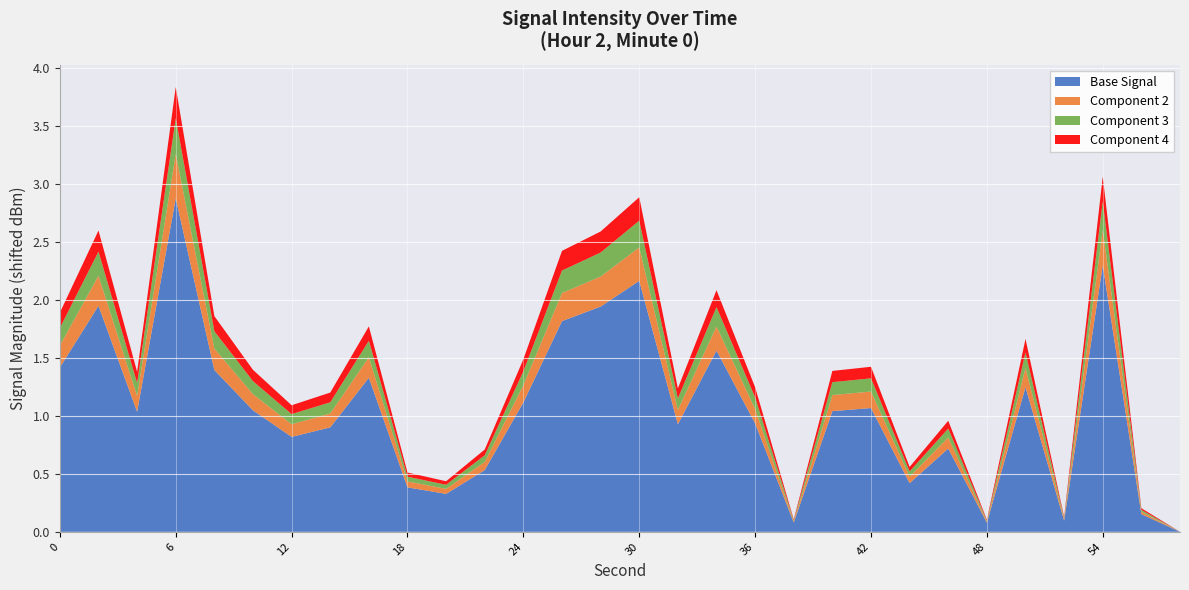

Reading left to right, list all the values displayed in this chart.

second: 0.0	2.0	4.0	6.0	8.0	10.0	12.0	14.0	16.0	18.0	20.0	22.0	24.0	26.0	28.0	30.0	32.0	34.0	36.0	38.0	40.0	42.0	44.0	46.0	48.0	50.0	52.0	54.0	56.0	58.0
minute: 0.0	0.0	0.0	0.0	0.0	0.0	0.0	0.0	0.0	0.0	0.0	0.0	0.0	0.0	0.0	0.0	0.0	0.0	0.0	0.0	0.0	0.0	0.0	0.0	0.0	0.0	0.0	0.0	0.0	0.0
fractional second: 0.0	0.0	0.0	0.0	0.0	0.0	0.0	0.0	0.0	0.0	0.0	0.0	0.0	0.0	0.0	0.0	0.0	0.0	0.0	0.0	0.0	0.0	0.0	0.0	0.0	0.0	0.0	0.0	0.0	0.0
intensity(dBm): -106.8	-106.1	-107.3	-104.9	-106.8	-107.3	-107.6	-107.5	-106.9	-108.2	-108.3	-108.0	-107.2	-106.3	-106.1	-105.8	-107.5	-106.6	-107.5	-108.6	-107.3	-107.3	-108.1	-107.7	-108.6	-107.0	-108.6	-105.6	-108.5	-108.7